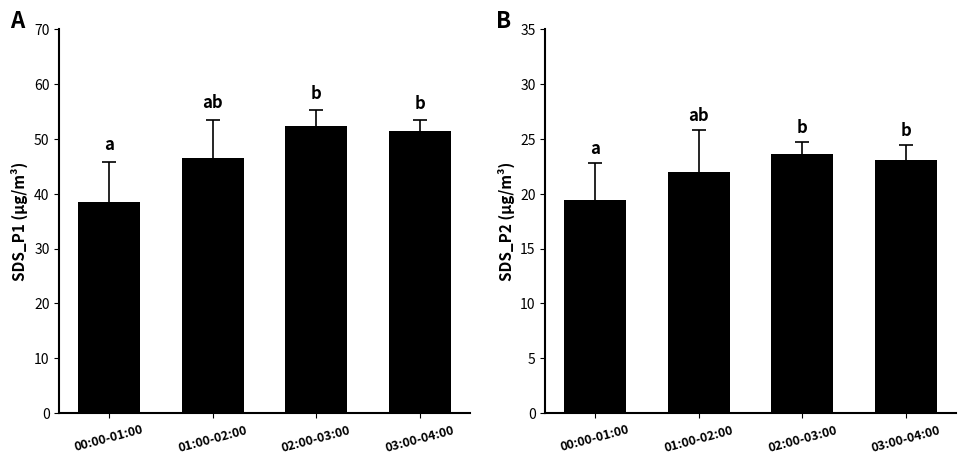

Are the bars grouped side by side (vs. stacked)?

Yes